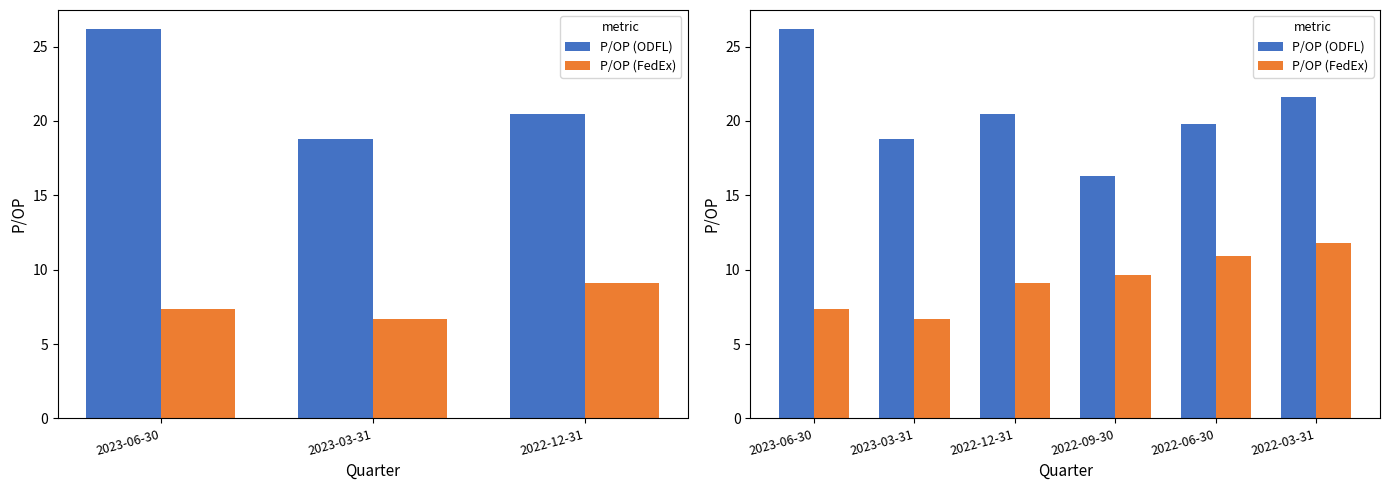

The P/OP (FedEx) series shows 6.7 at 2023-03-31. True or false?

True